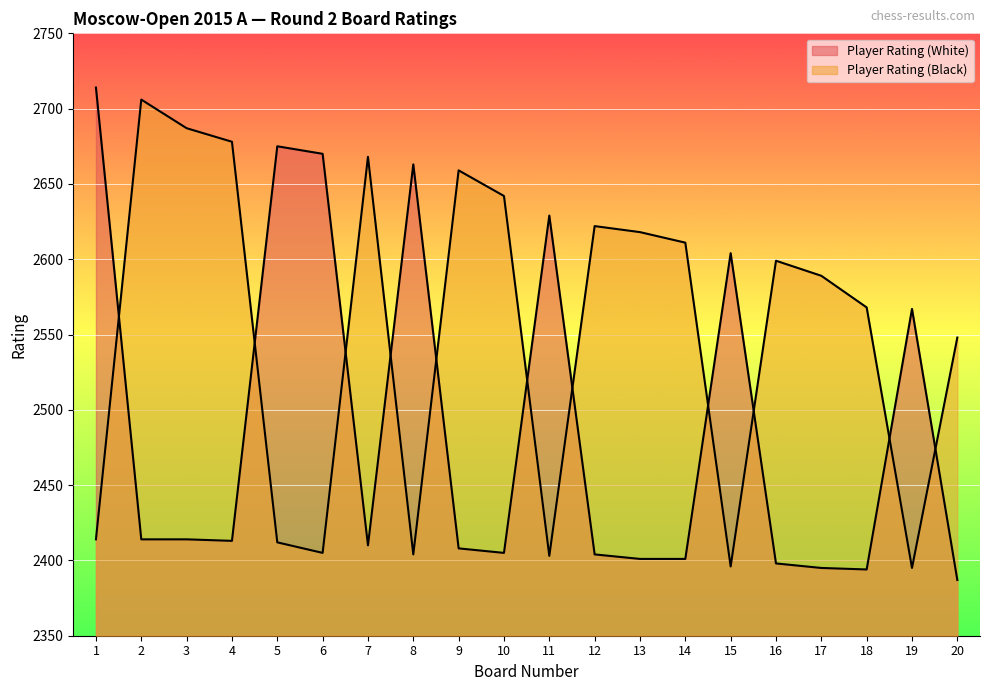

What is the value of the Player Rating (Black) point at the 5th from the left?

2412